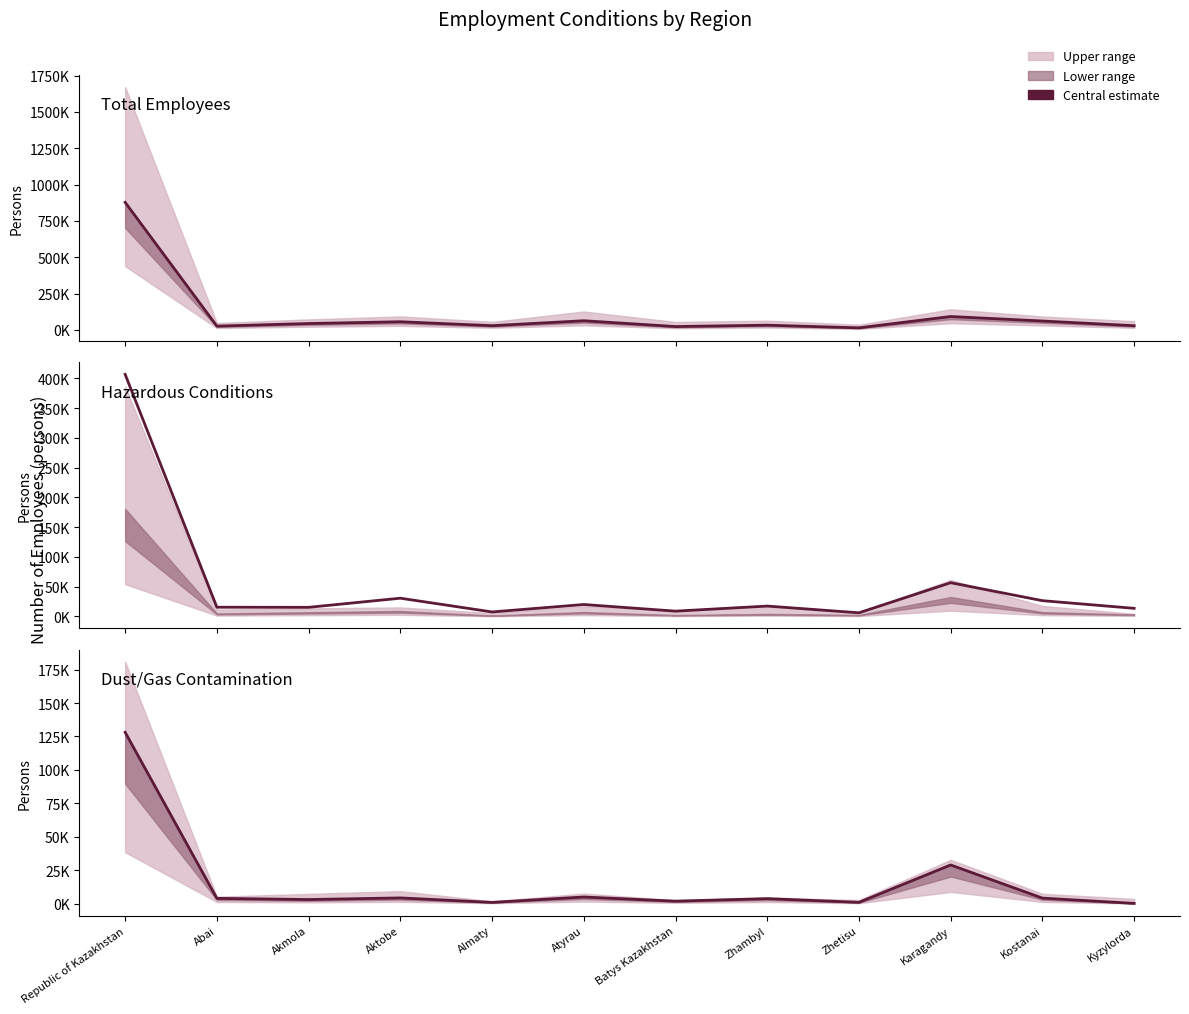

Is this an area chart (filled region under the line)?

No